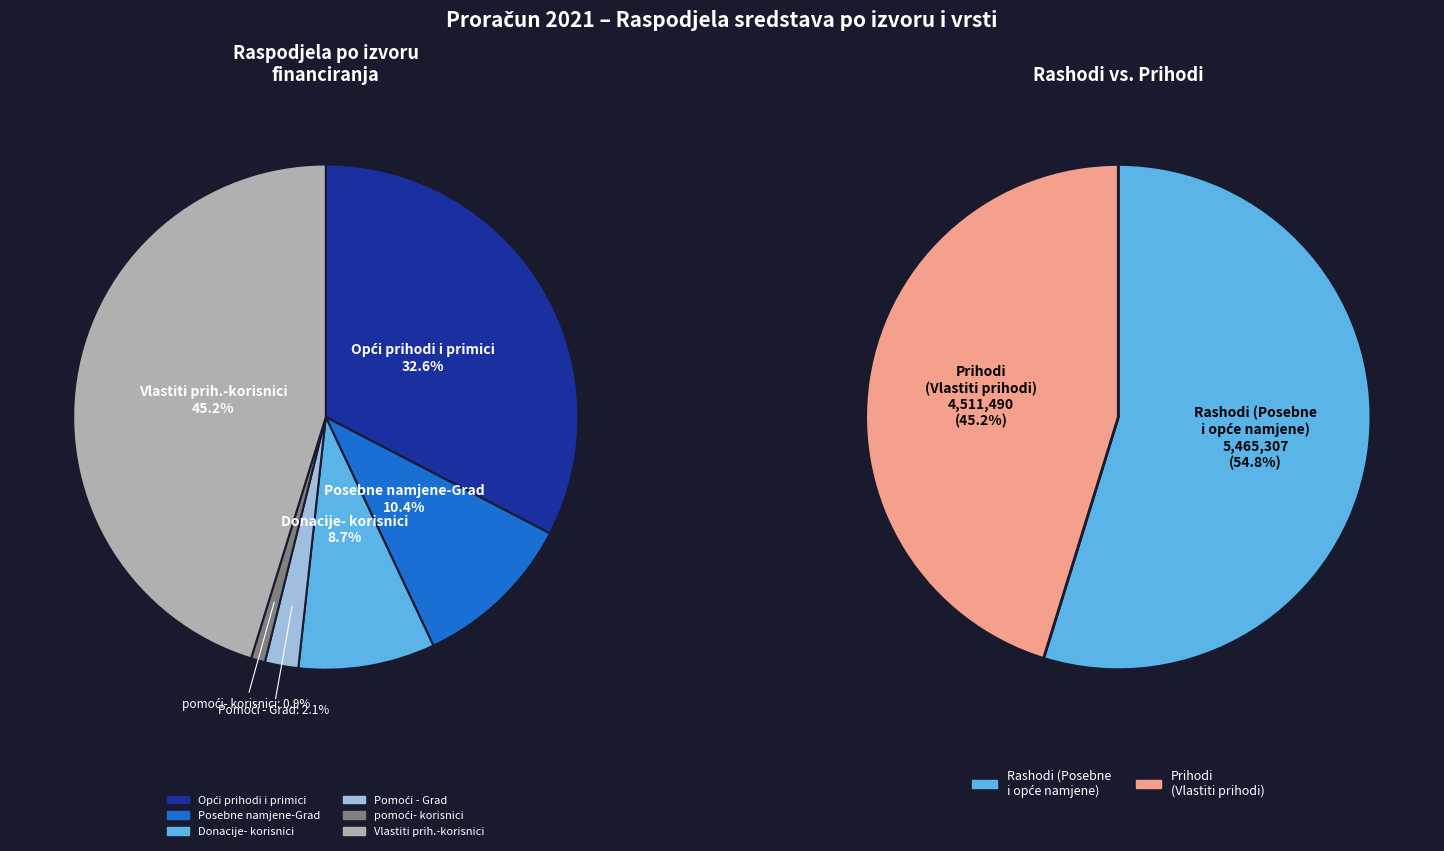

Is the sum of Opći prihodi i primici and pomoći- korisnici greater than half?

No